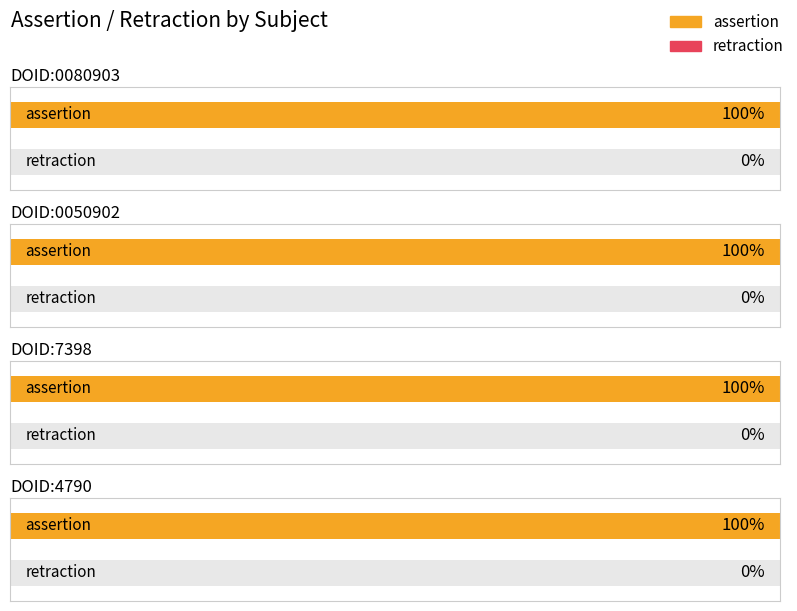

At which label does retraction reach its peak?

DOID:0080903